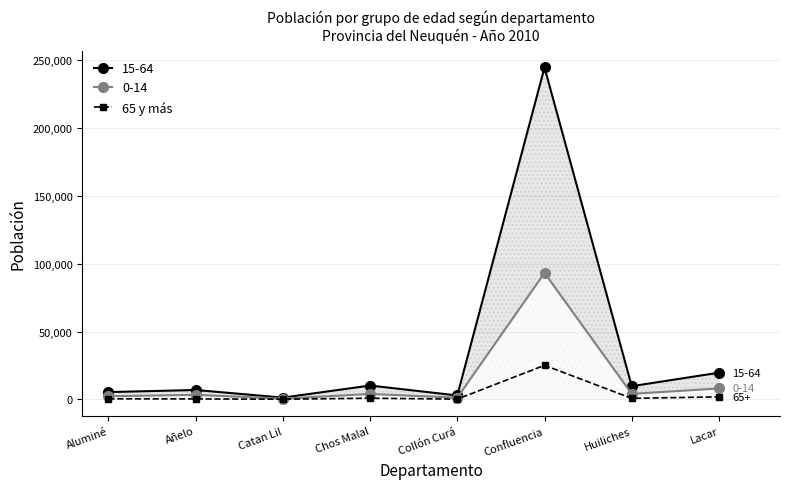

Is it true that the value at Huiliches is 831?

True